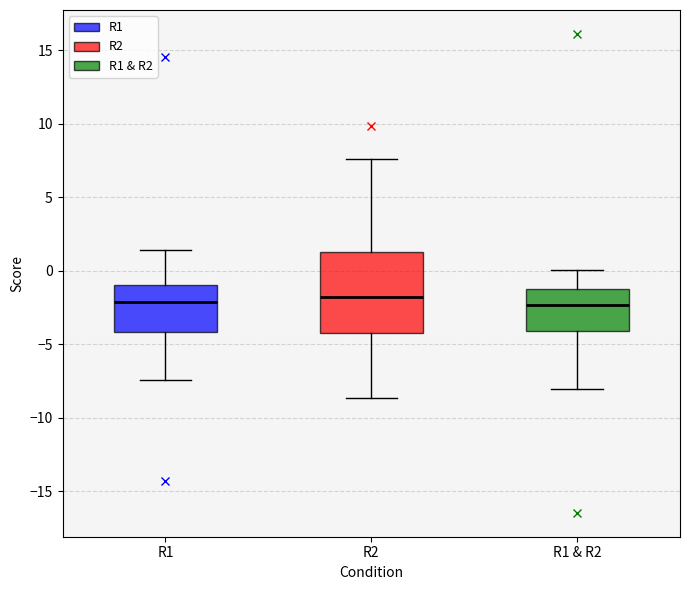

Reading left to right, read every box against the y-axis: the position of its median line, the range the box covers, and the ends of its whiskers. The values are not printed on the chart, so give them approximately, as read against the axis.

R1: median -2.0, box -4.0 to -1.0, whiskers -7.5 to 1.5
R2: median -2.0, box -4.0 to 1.5, whiskers -8.5 to 7.5
R1 & R2: median -2.5, box -4.0 to -1.0, whiskers -8.0 to 0.0